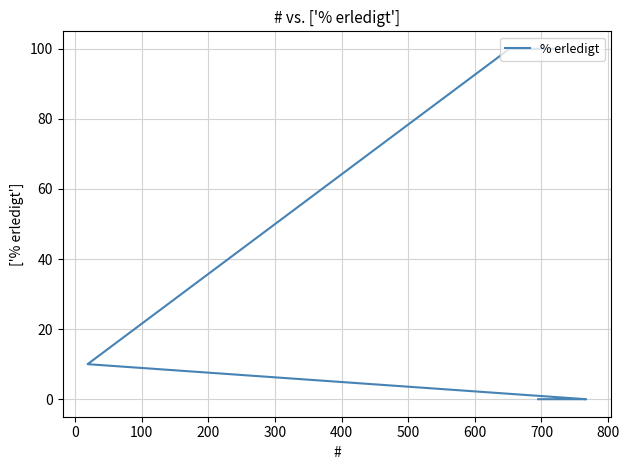

True or false: there are more than 2 points higher than both neighbors.

False